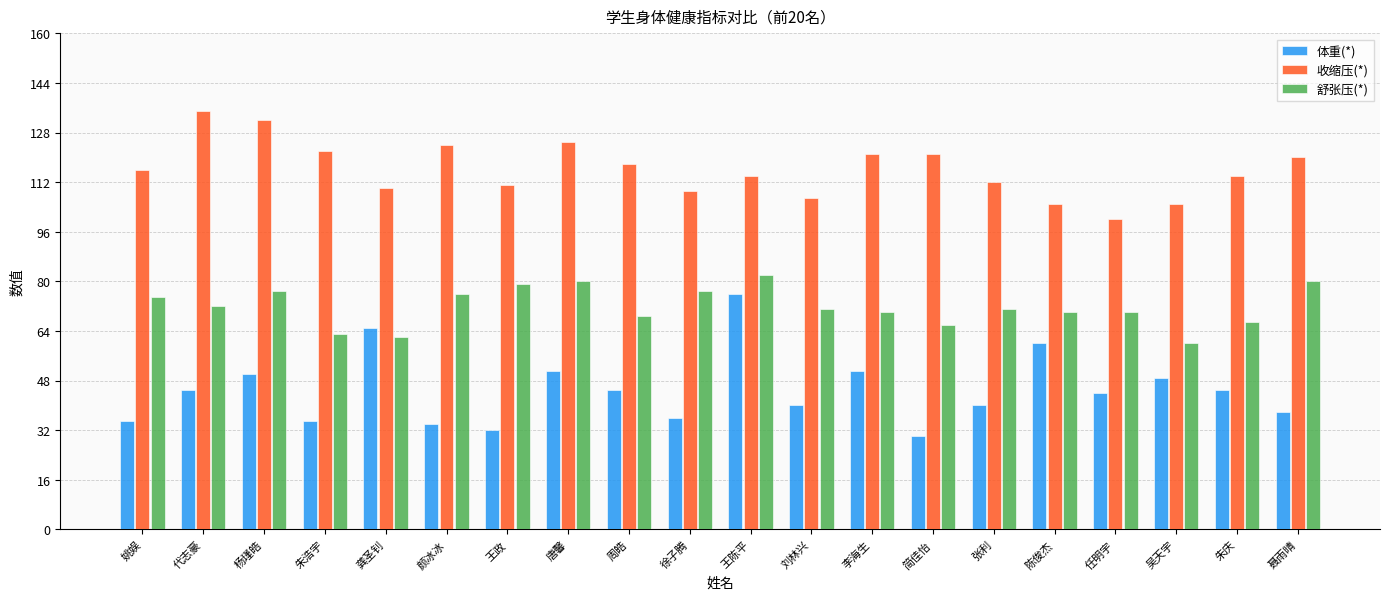

Reading left to right, list all the values displayed in this chart.

体重(*): 姚娱=35	代志豪=45	杨瑾皓=50	朱浩宇=35	龚圣钊=65	颜冰冰=34	王政=32	唐馨=51	周皓=45	徐子腾=36	王陈平=76	刘林兴=40	李海生=51	简佳怡=30	张利=40	陈俊杰=60	任明宇=44	吴天宇=49	朱庆=45	聂雨晴=38
收缩压(*): 姚娱=116	代志豪=135	杨瑾皓=132	朱浩宇=122	龚圣钊=110	颜冰冰=124	王政=111	唐馨=125	周皓=118	徐子腾=109	王陈平=114	刘林兴=107	李海生=121	简佳怡=121	张利=112	陈俊杰=105	任明宇=100	吴天宇=105	朱庆=114	聂雨晴=120
舒张压(*): 姚娱=75	代志豪=72	杨瑾皓=77	朱浩宇=63	龚圣钊=62	颜冰冰=76	王政=79	唐馨=80	周皓=69	徐子腾=77	王陈平=82	刘林兴=71	李海生=70	简佳怡=66	张利=71	陈俊杰=70	任明宇=70	吴天宇=60	朱庆=67	聂雨晴=80